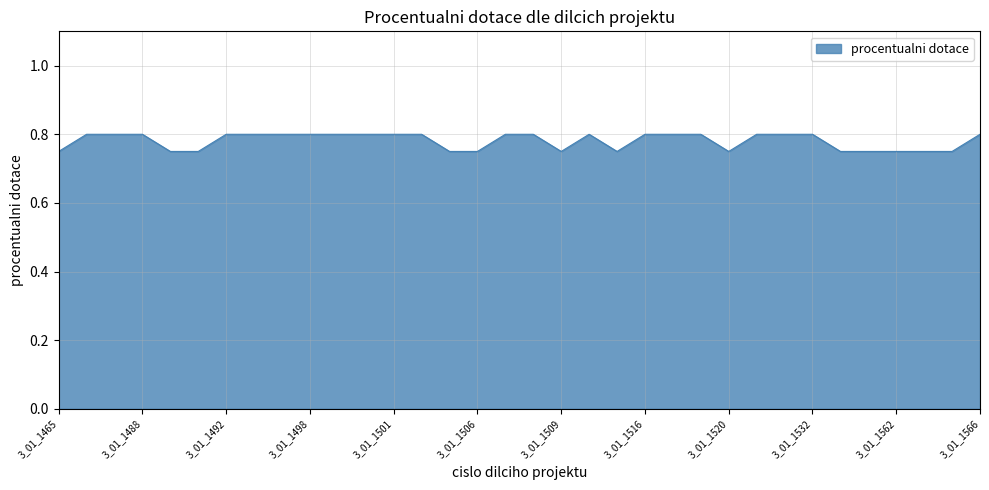

Reading right to left, list all the values displayed in this chart.

0.8	0.8	0.8	0.8	0.8	0.8	0.8	0.8	0.8	0.8	0.8	0.8	0.8	0.8	0.8	0.8	0.8	0.8	0.8	0.8	0.8	0.8	0.8	0.8	0.8	0.8	0.8	0.8	0.8	0.8	0.8	0.8	0.8	0.8